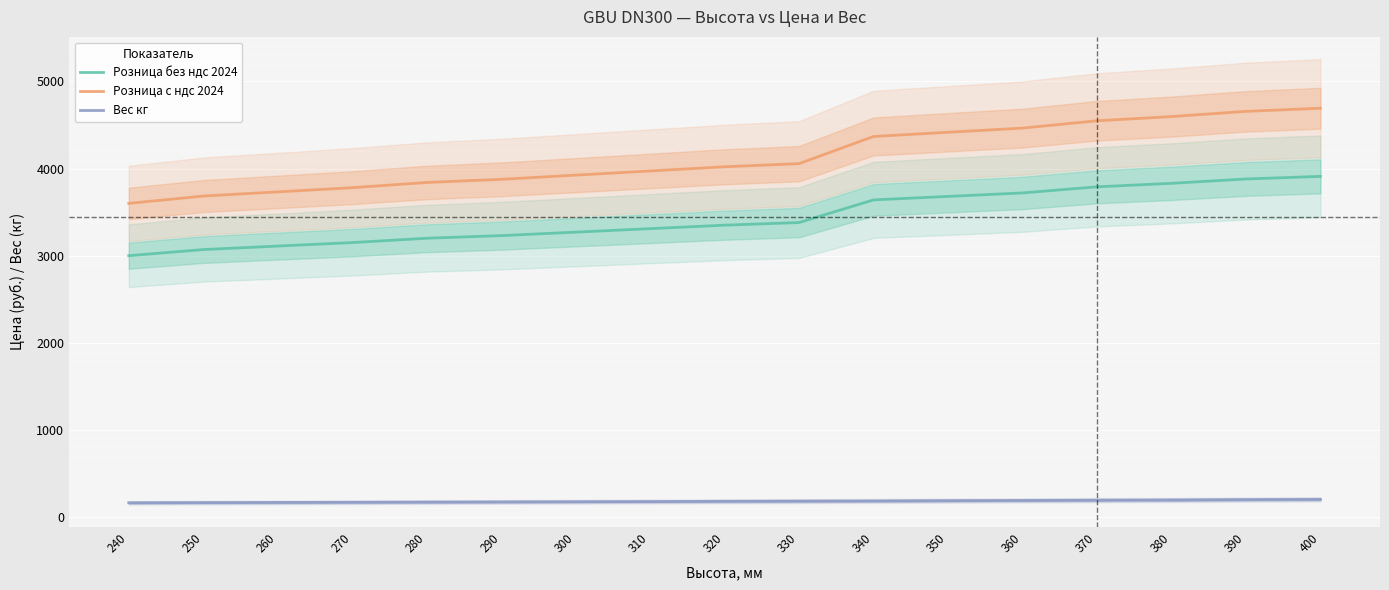

At which category is the sum across all series the highest?

400